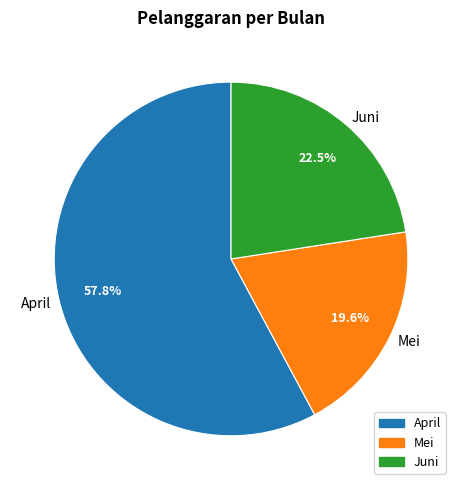

What is the smallest slice in the pie chart?

Mei